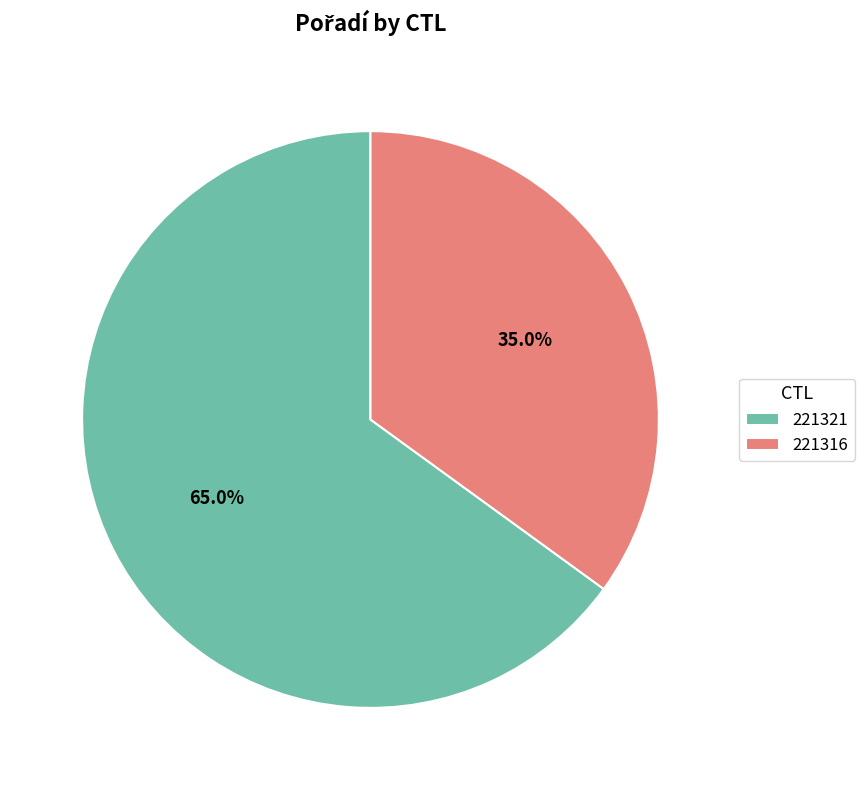

To the nearest percent, what is the average slice percentage?

50%